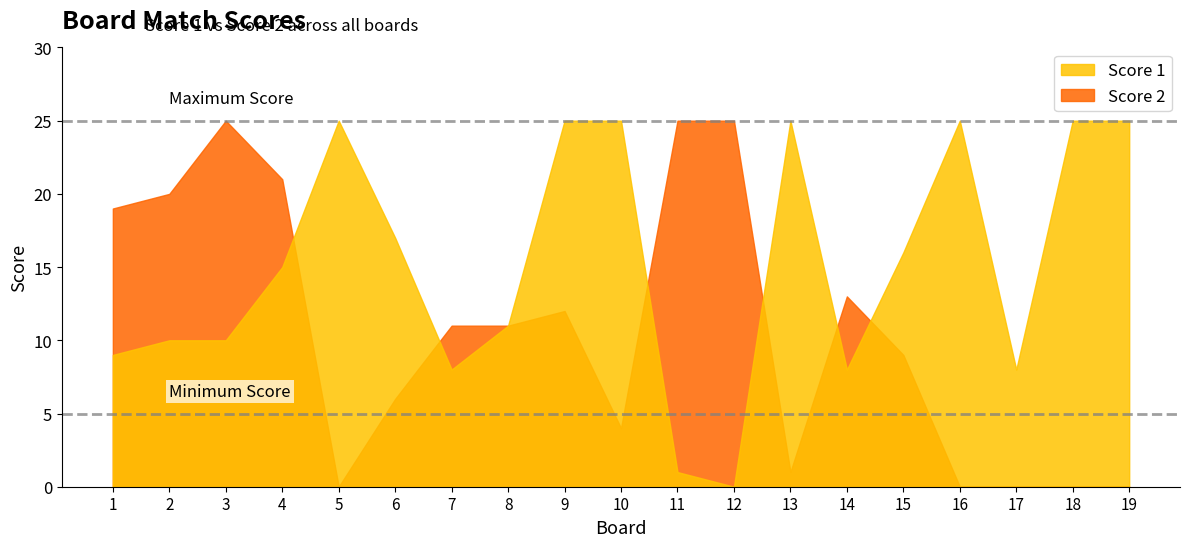

True or false: Score 2 has a value of 4 at 1.

False